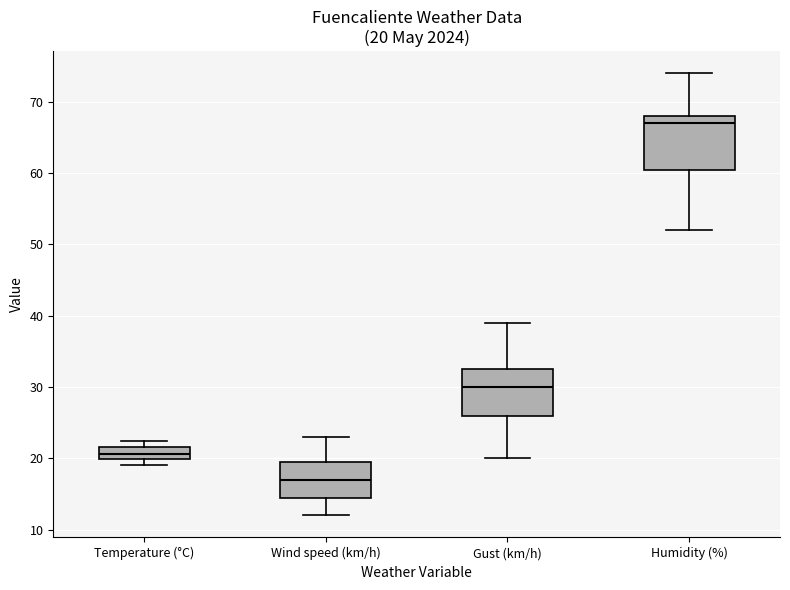

Which box has the lowest median line?

Wind speed (km/h)